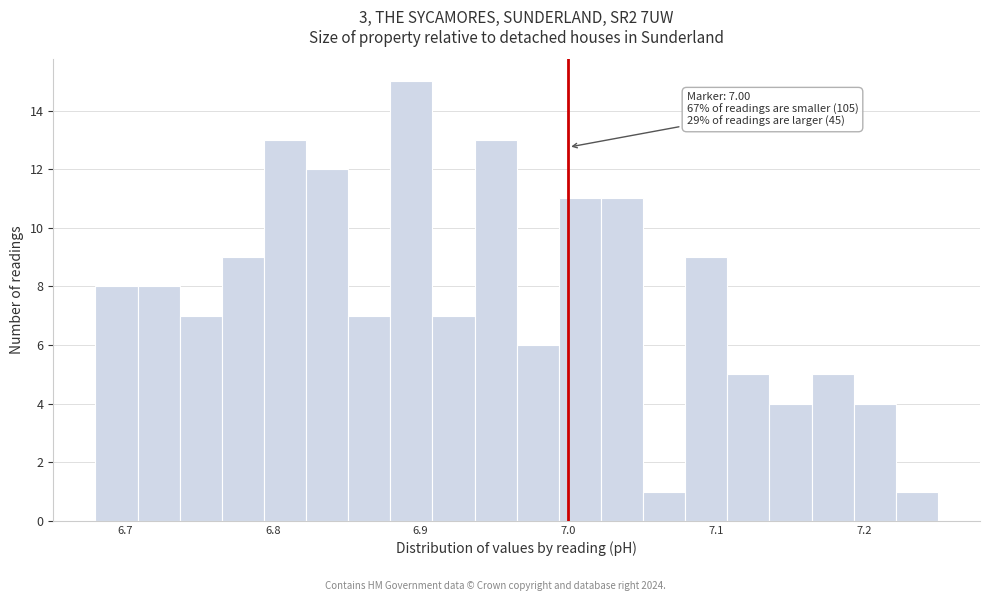

Around what value on the x-axis is the tallest bar? Give the approximate position of its centre, as read against the axis.

6.89